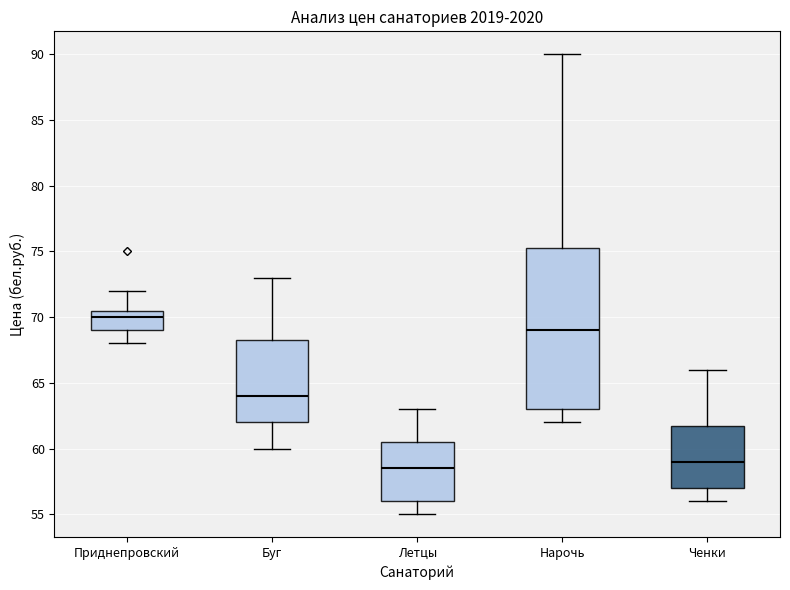

Reading left to right, read every box against the y-axis: the position of its median line, the range the box covers, and the ends of its whiskers. The values are not printed on the chart, so give them approximately, as read against the axis.

Приднепровский: median 70.0, box 69.0 to 70.5, whiskers 68.0 to 72.0
Буг: median 64.0, box 62.0 to 68.5, whiskers 60.0 to 73.0
Летцы: median 58.5, box 56.0 to 60.5, whiskers 55.0 to 63.0
Нарочь: median 69.0, box 63.0 to 75.5, whiskers 62.0 to 90.0
Ченки: median 59.0, box 57.0 to 62.0, whiskers 56.0 to 66.0